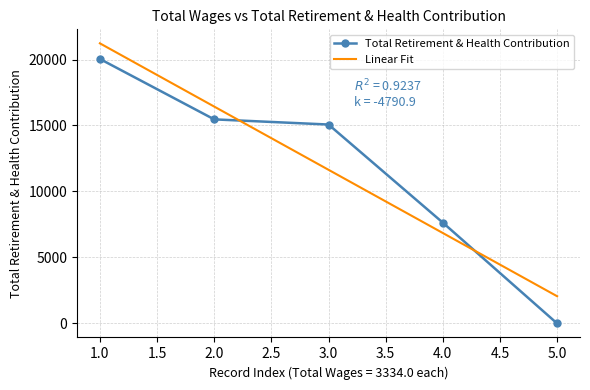

Which series has the widest spread of values?

Total Retirement & Health Contribution